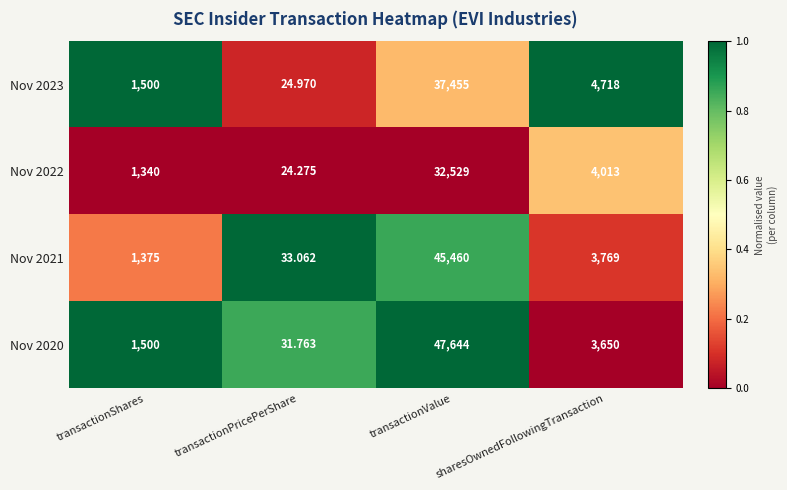

Rank the series at transactionValue from lowest to highest value.

Nov 2022, Nov 2023, Nov 2021, Nov 2020